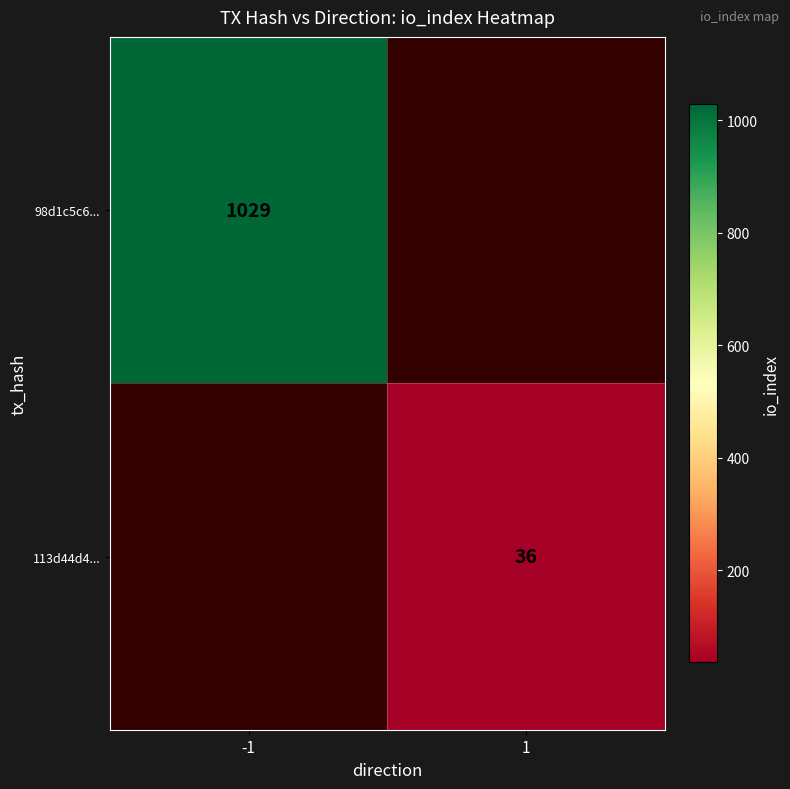

The value of 113d44d4... at 1 is 22. True or false?

False